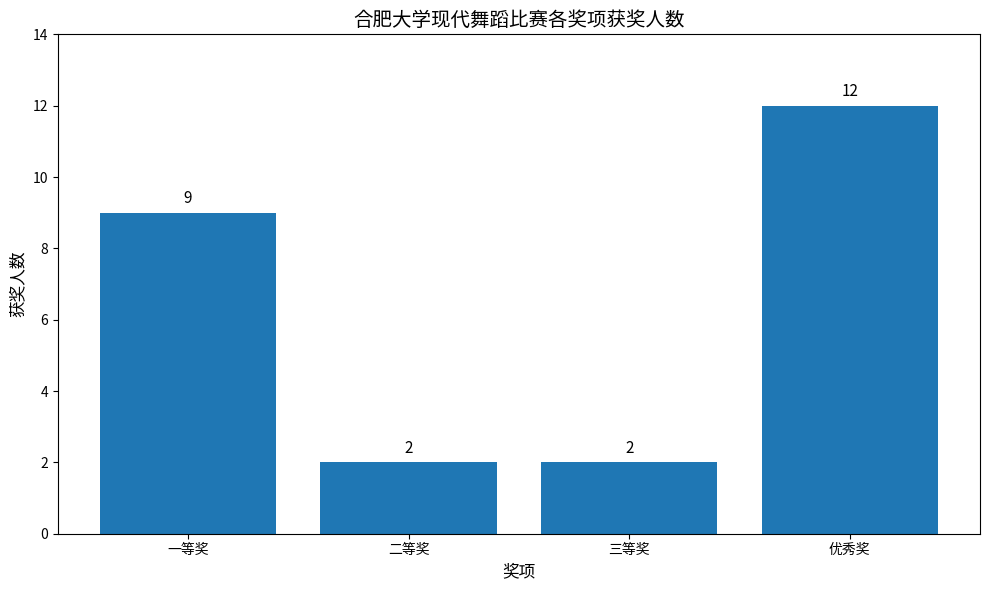

What is the difference between the values at 优秀奖 and 一等奖?

3